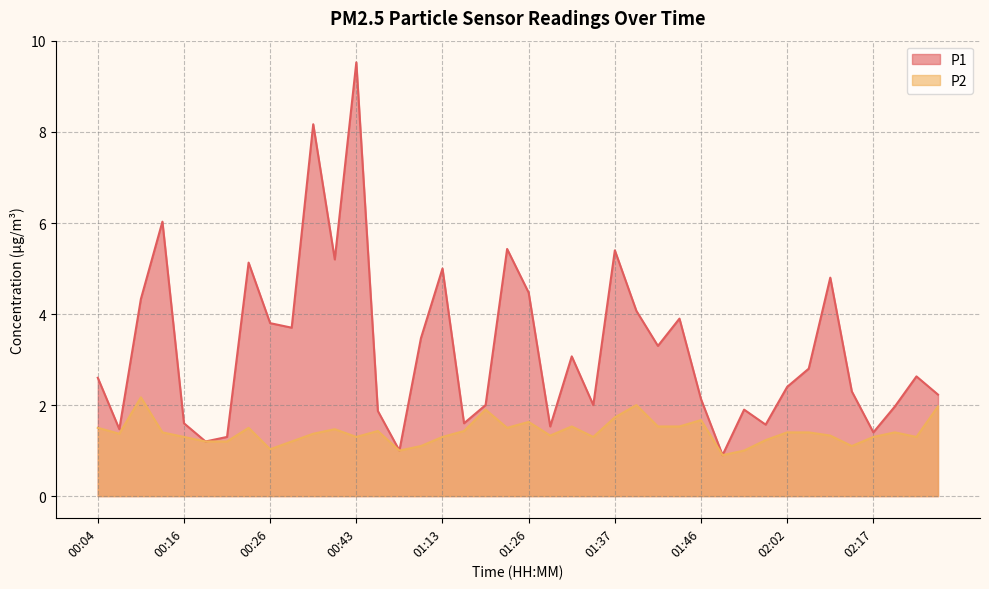

Reading right to left, list all the values displayed in this chart.

P1: 2.2	2.6	2.0	1.4	2.3	4.8	2.8	2.4	1.6	1.9	0.9	2.1	3.9	3.3	4.1	5.4	2.0	3.1	1.5	4.5	5.4	2.0	1.6	5.0	3.5	1.0	1.9	9.5	5.2	8.2	3.7	3.8	5.1	1.3	1.2	1.6	6.0	4.3	1.5	2.6
P2: 2.0	1.3	1.4	1.3	1.1	1.3	1.4	1.4	1.2	1.0	0.9	1.7	1.5	1.5	2.0	1.7	1.3	1.5	1.3	1.6	1.5	1.9	1.4	1.3	1.1	1.0	1.4	1.3	1.5	1.4	1.2	1.0	1.5	1.2	1.2	1.3	1.4	2.2	1.4	1.5